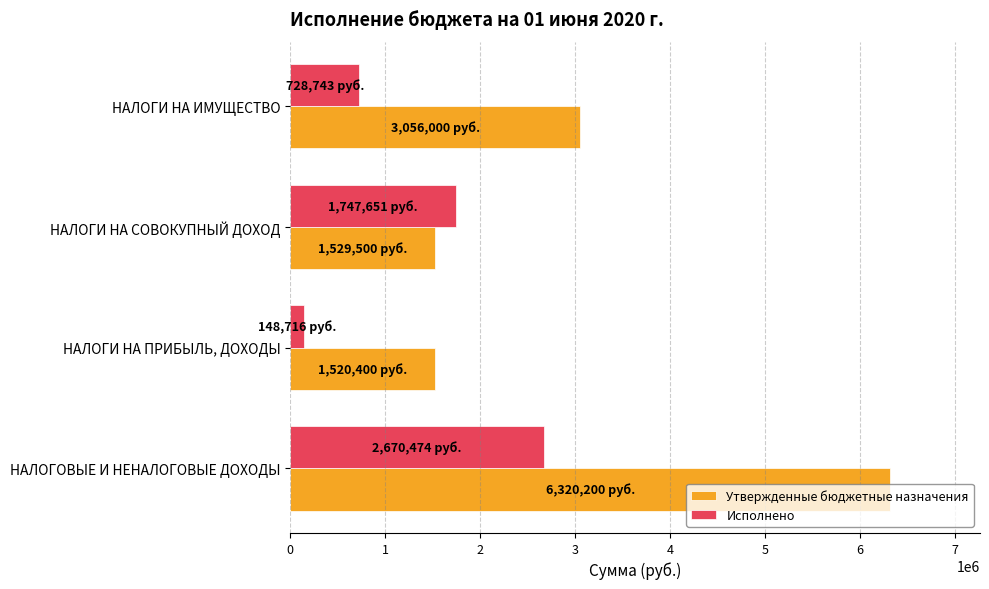

What is the difference between the maximum and minimum values in the Исполнено series?

2521757.3